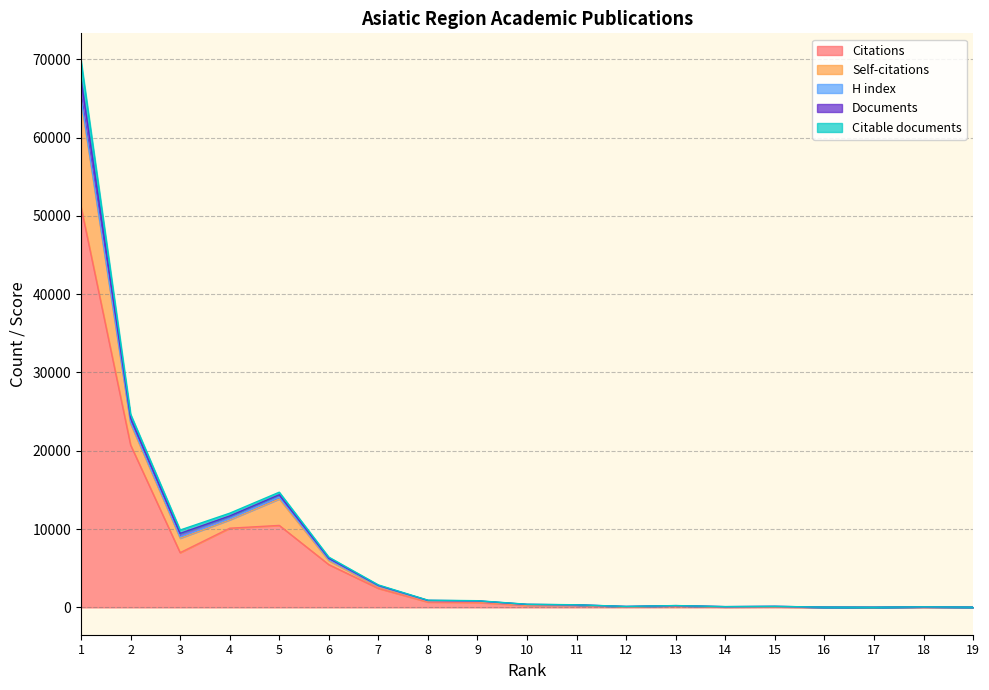

What is the highest value of the Citations series?

51143